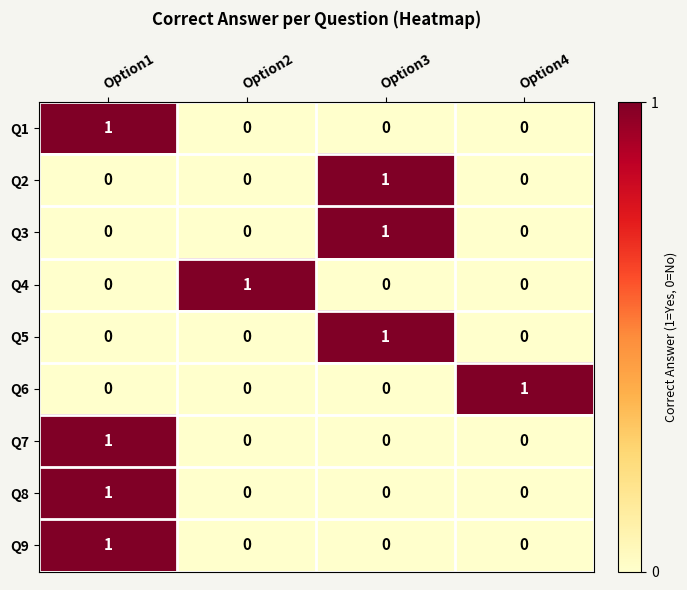

At how many categories does at least one series exceed 0?

4